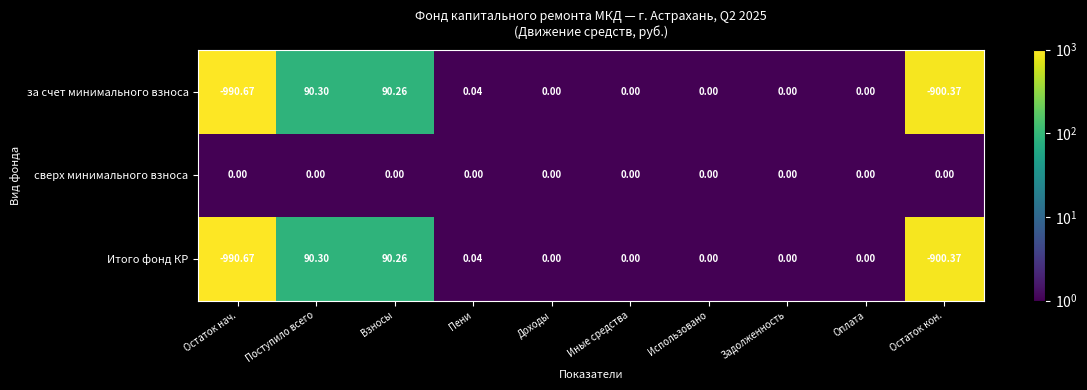

What is the maximum value shown in the chart?

90.3